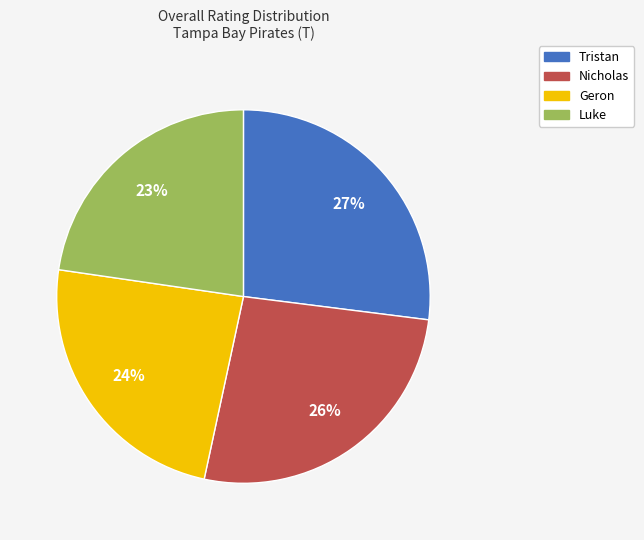

How many segments does this pie chart have?

4